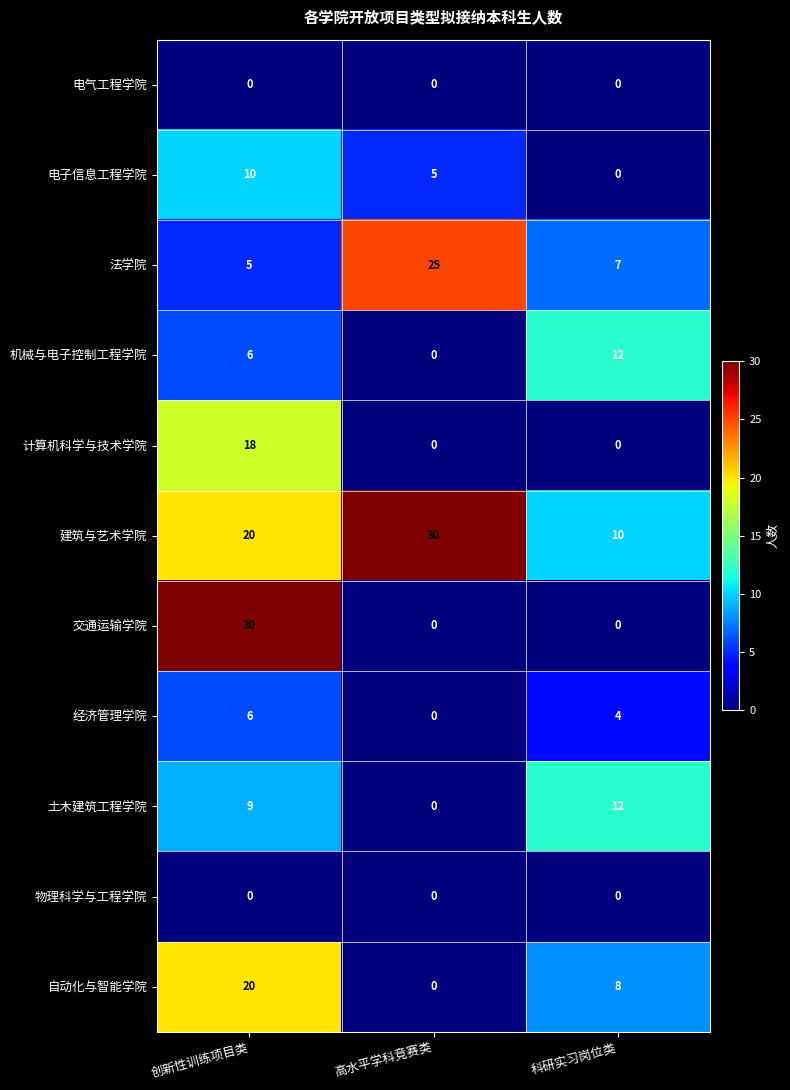

Which series has the widest spread of values?

交通运输学院